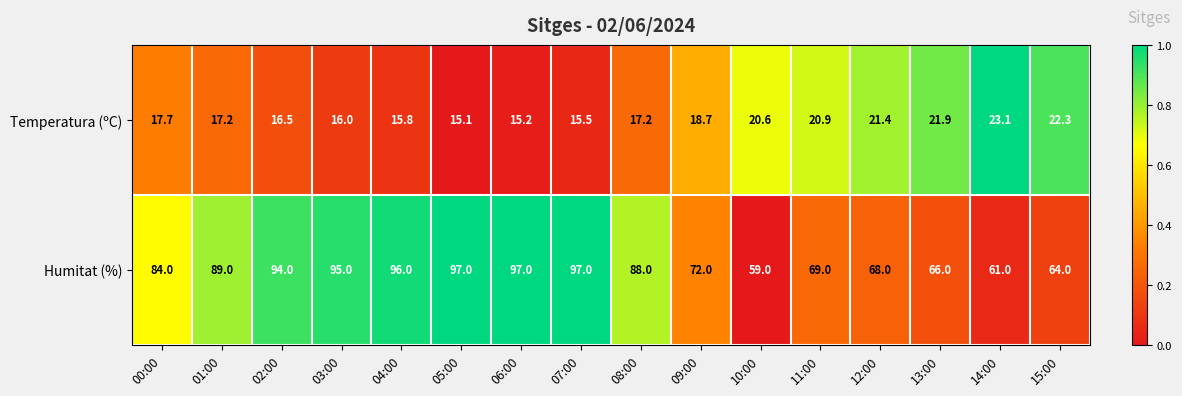

Which series has the largest total across all categories?

Humitat (%)